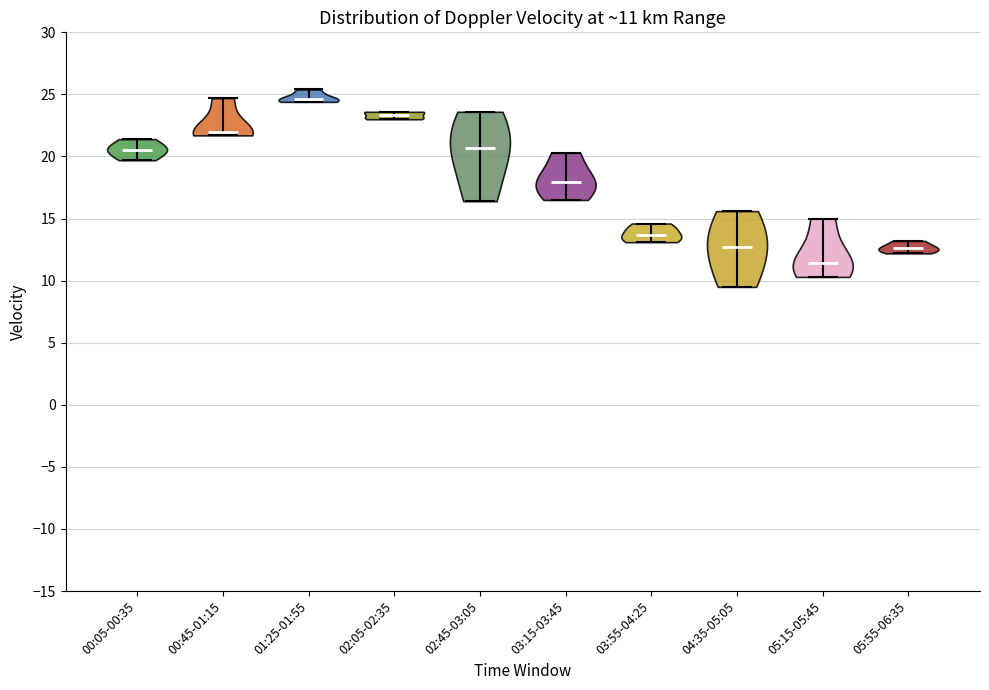

Which violin has the lowest median line?

05:15-05:45